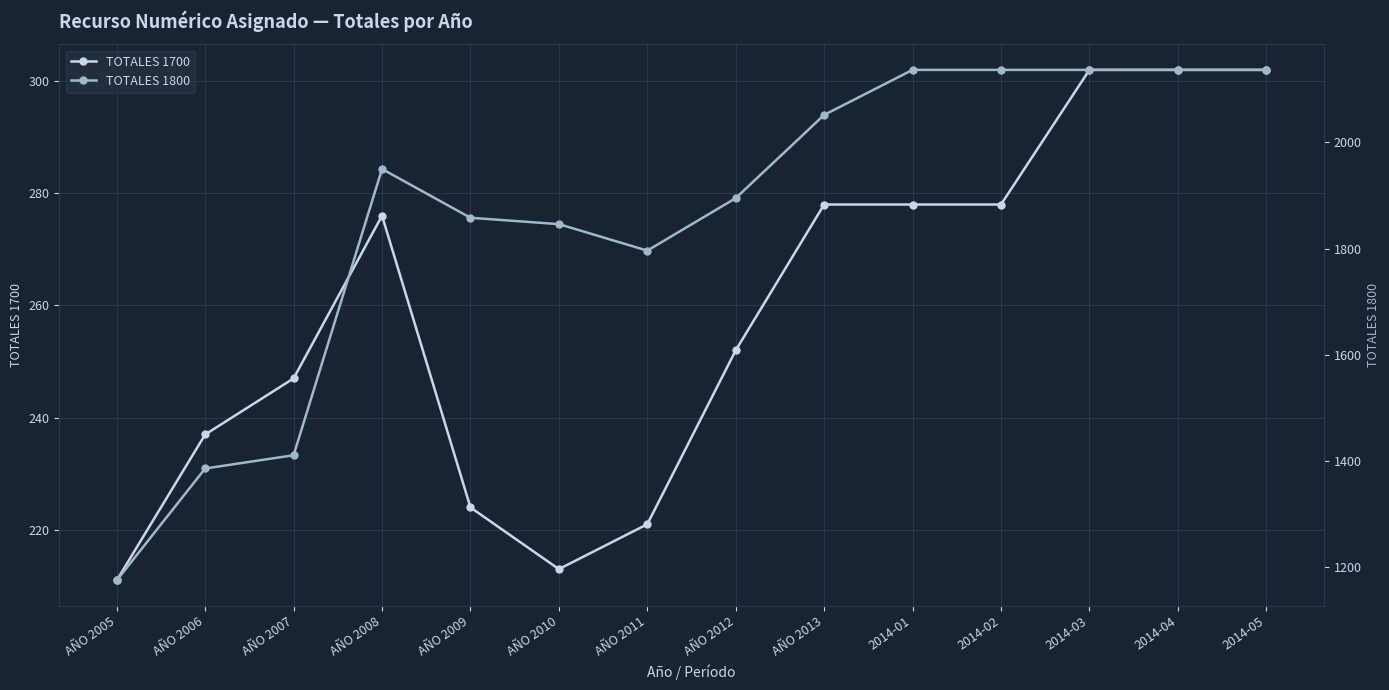

Is the value of TOTALES 1800 at AÑO 2007 greater than the value of TOTALES 1700 at AÑO 2011?

Yes